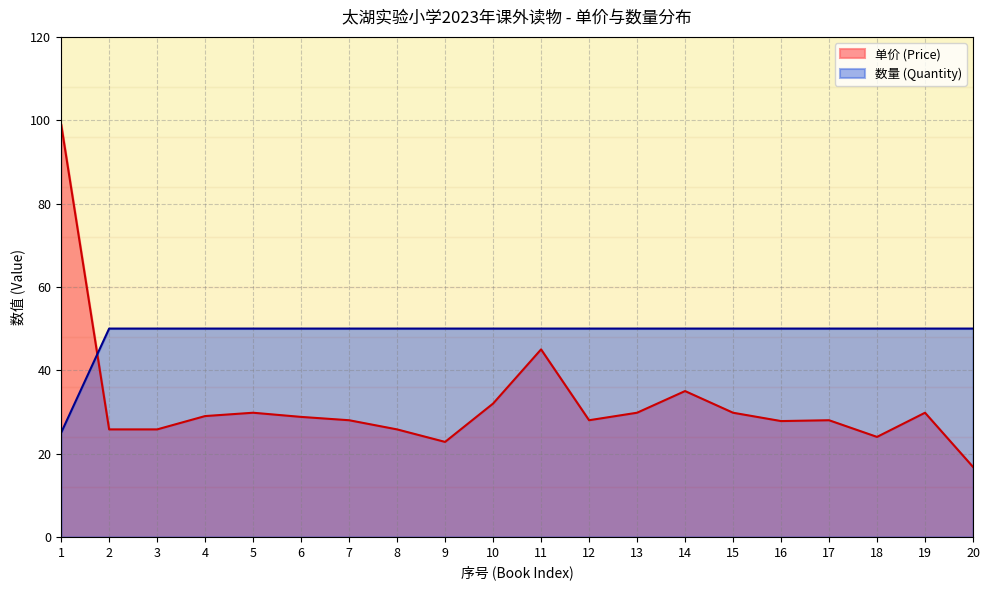

Where do 单价 (Price) and 数量 (Quantity) first cross each other?

1 and 2